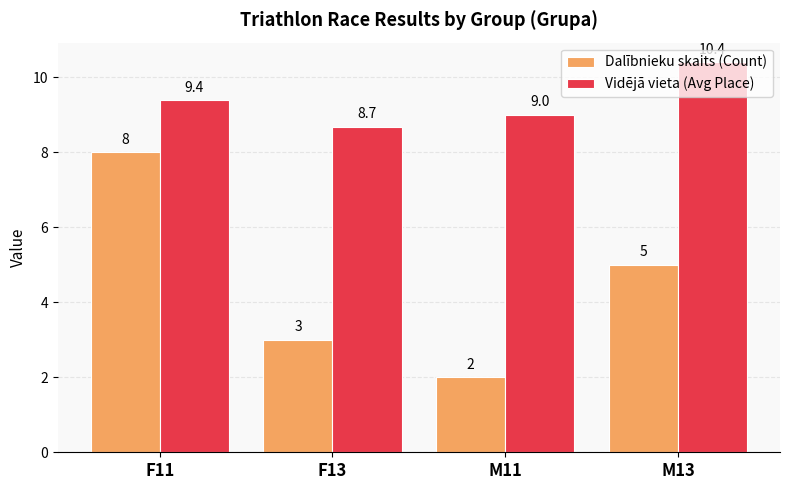

What is the minimum value for Dalībnieku skaits (Count)?

2.0